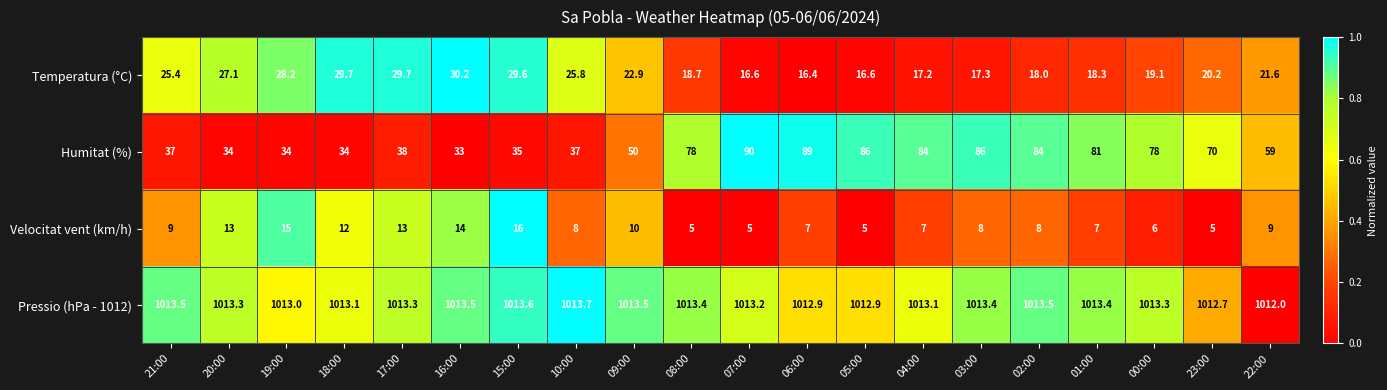

At how many categories does at least one series exceed 93?

20